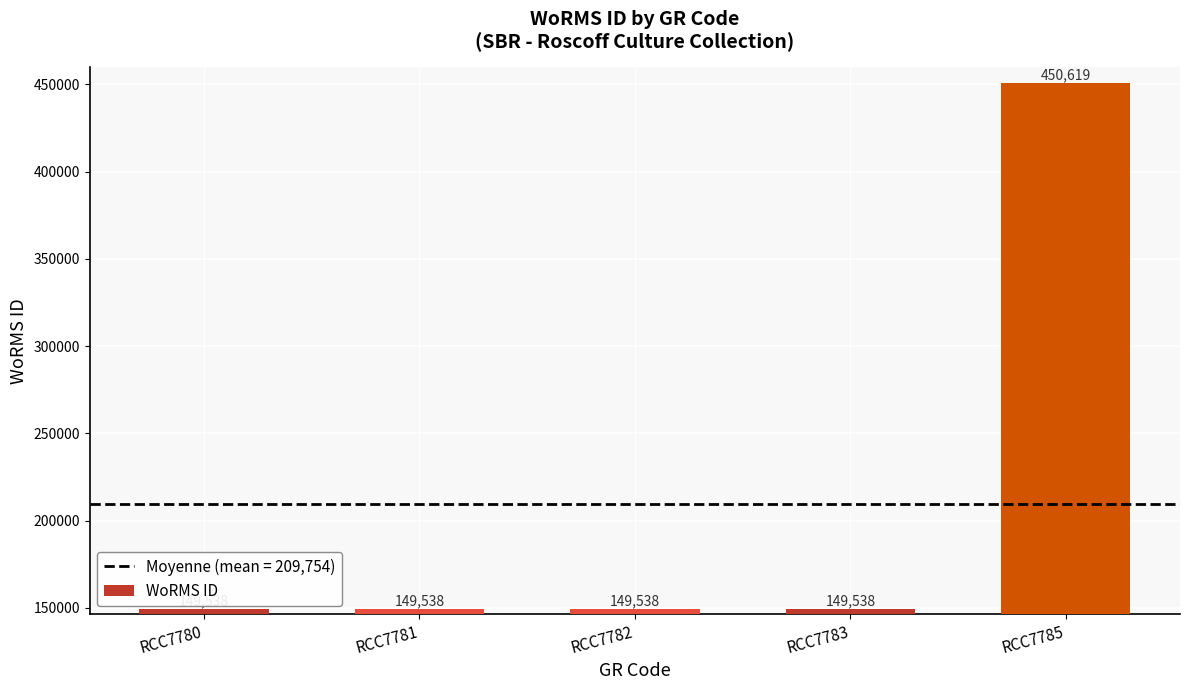

The value at RCC7781 is 149538. True or false?

True